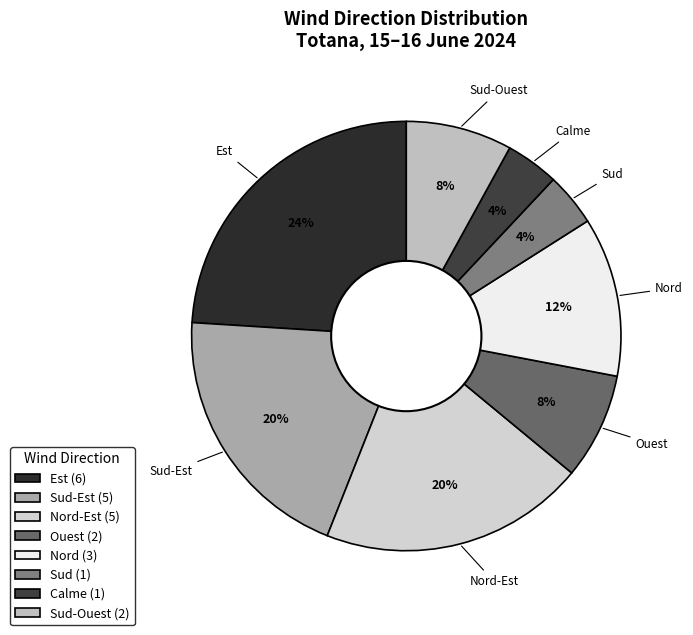

Approximately how many times larger is the value at Est compared to Nord?

2.0